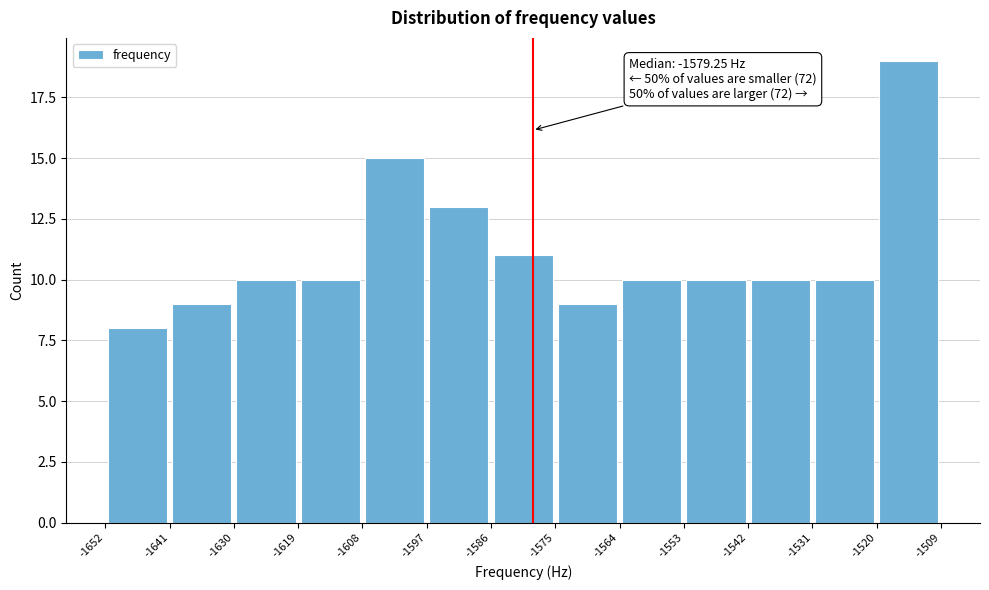

Which range on the x-axis has the tallest bar?

-1520 to -1509